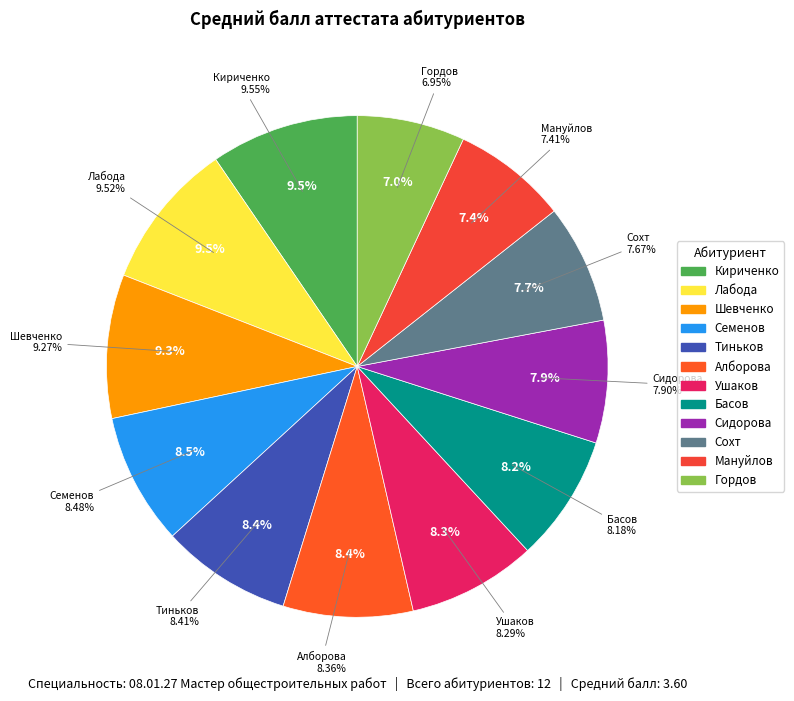

To the nearest percent, what is the average slice percentage?

8%